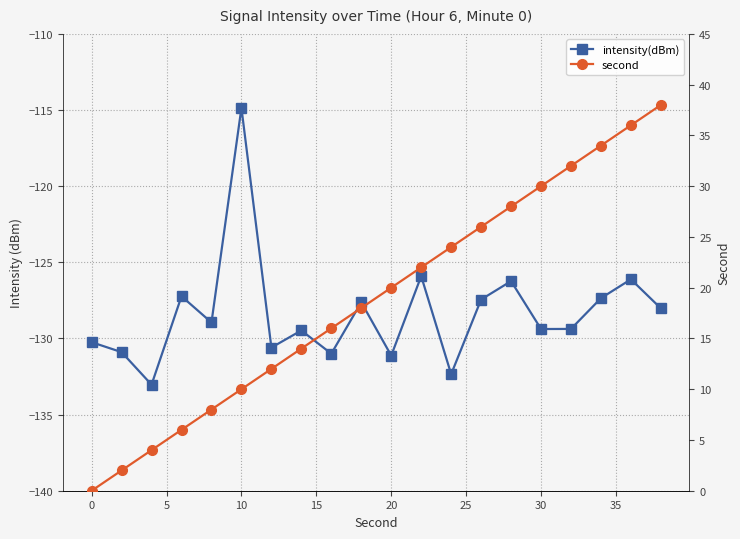

Does the chart have visible grid lines?

Yes